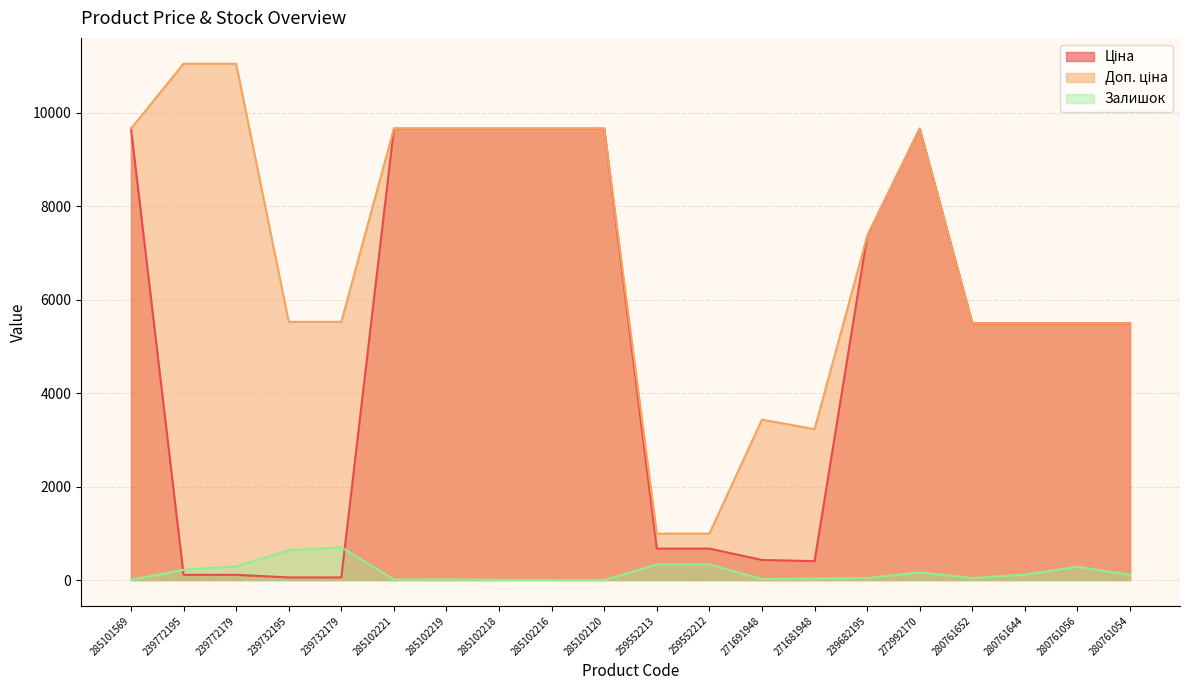

How many interior local valleys does the Доп. ціна series have?

1